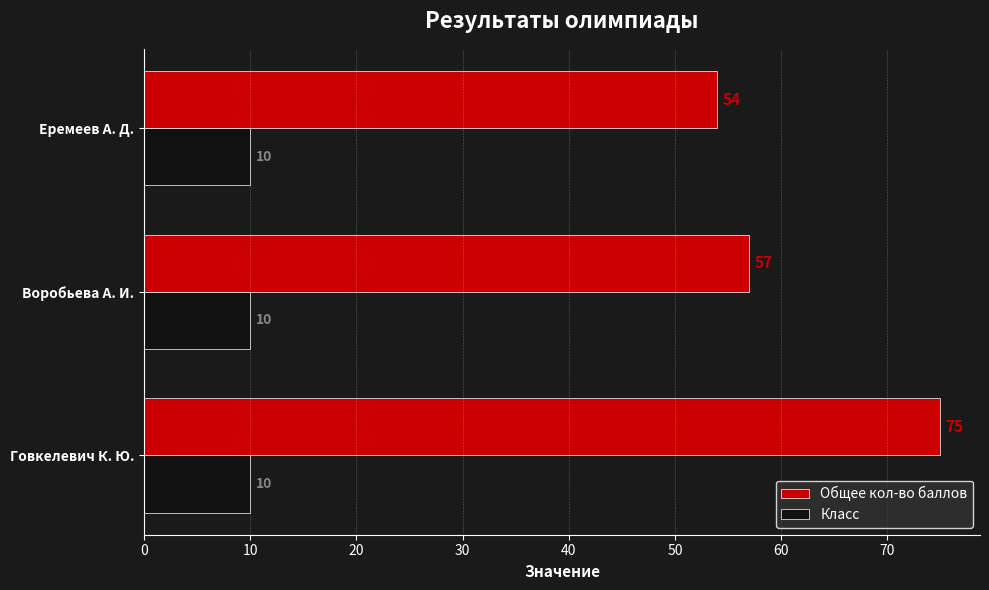

Read the Класс value at Говкелевич К. Ю..

10